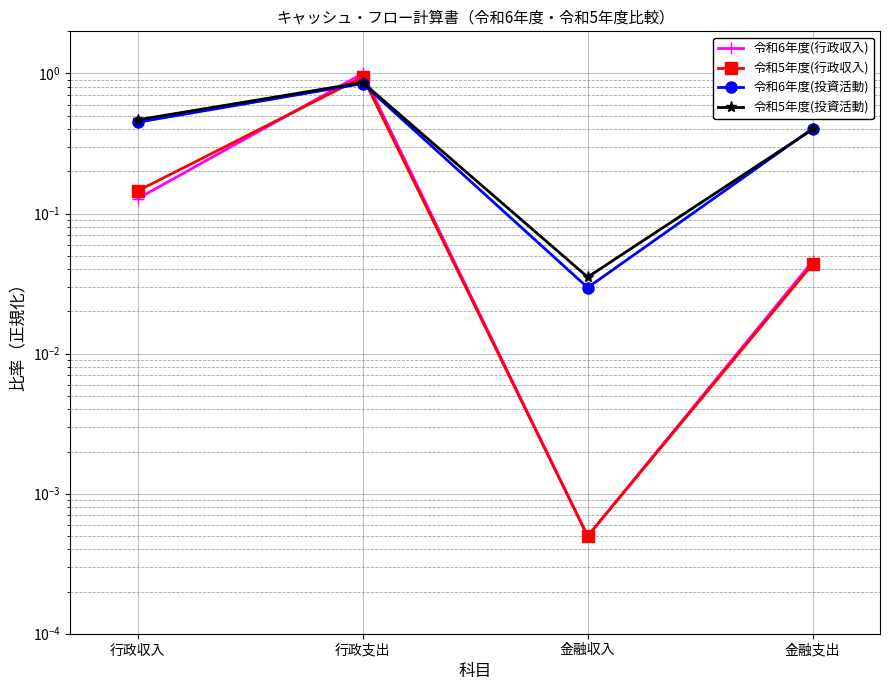

The value of 令和6年度(行政収入) at 金融支出 is 0.0. True or false?

False